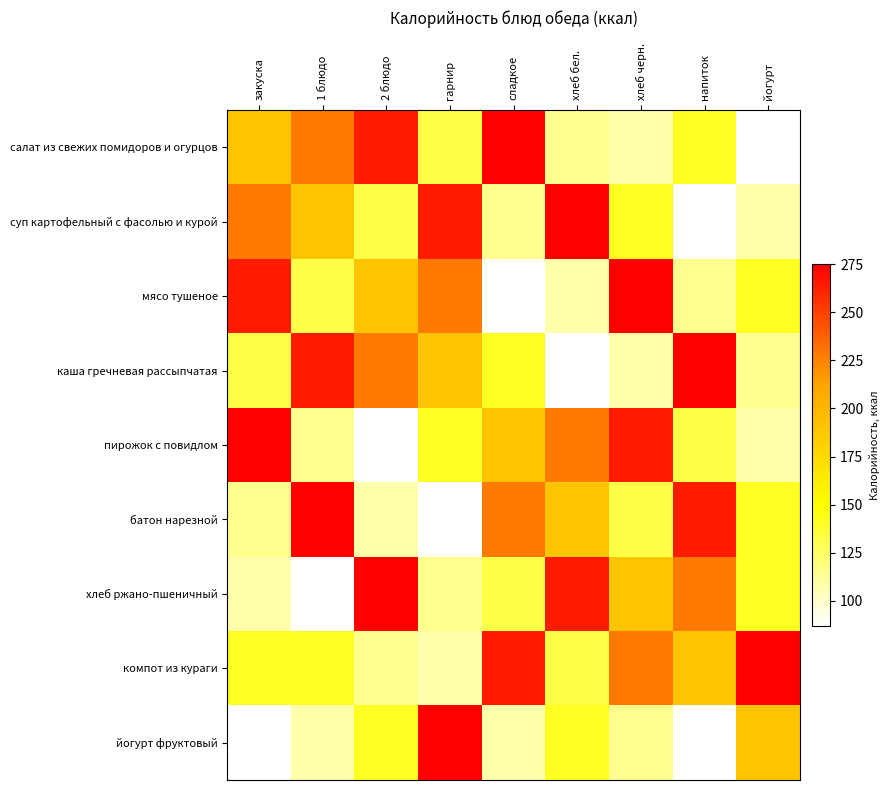

What is the minimum value shown in the chart?

87